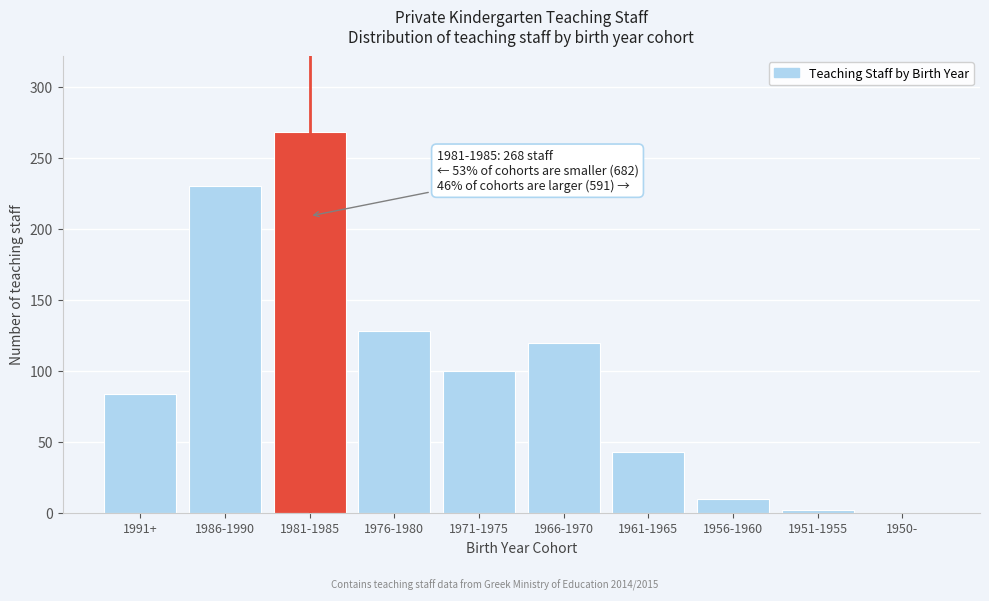

Reading left to right, transcribe all the data shown in this chart.

1991+=84	1986-1990=230	1981-1985=268	1976-1980=128	1971-1975=100	1966-1970=120	1961-1965=43	1956-1960=10	1951-1955=2	1950-=0